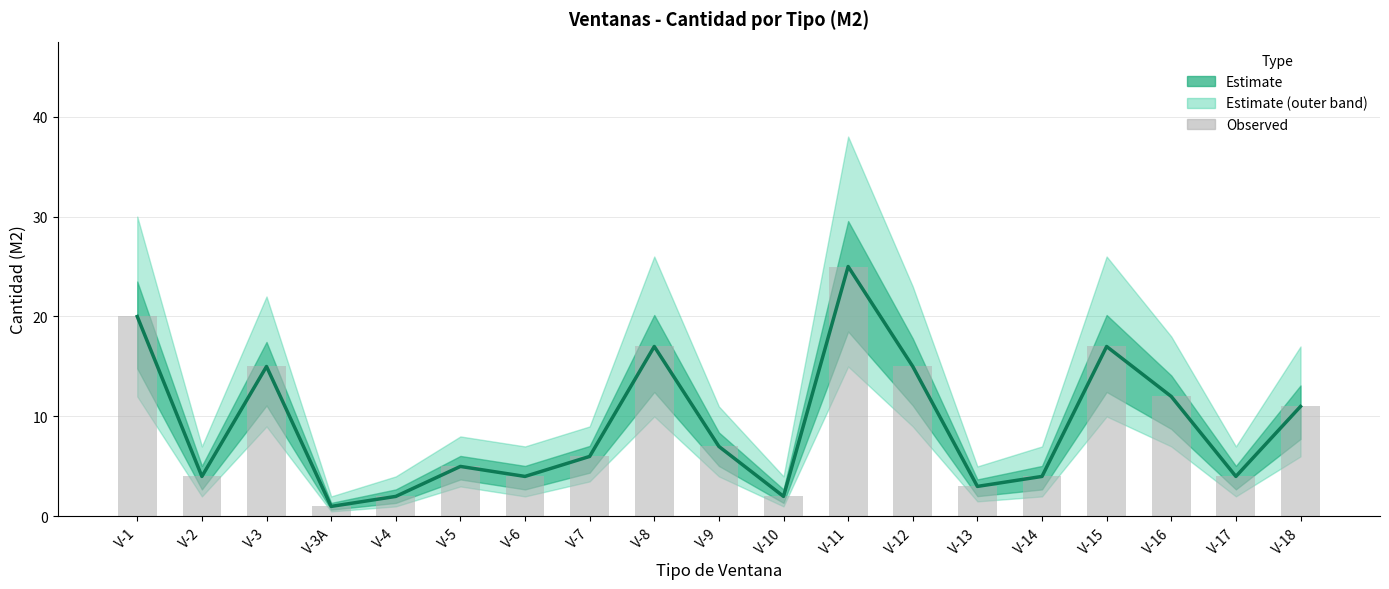

At how many categories does at least one series exceed 22?

1